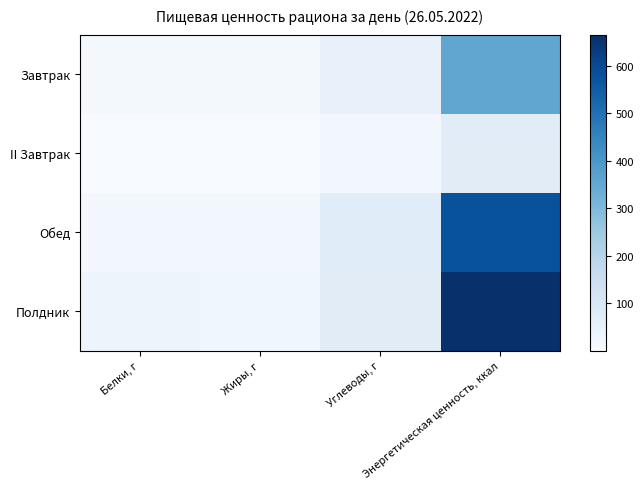

Which label corresponds to the smallest value in the chart?

Жиры, г